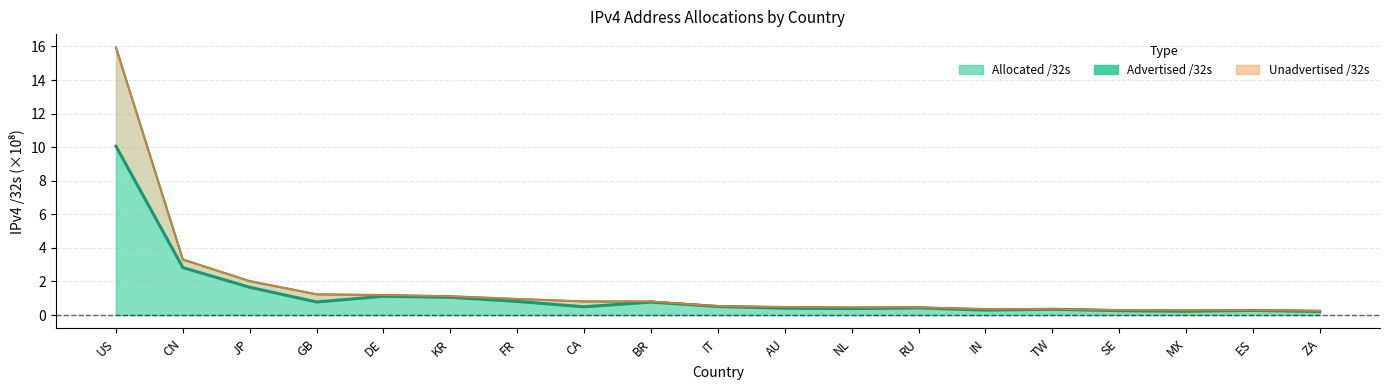

Rank the categories by Allocated /32s value from highest to lowest.

US, CN, JP, GB, DE, KR, FR, CA, BR, IT, AU, NL, RU, IN, TW, SE, MX, ES, ZA